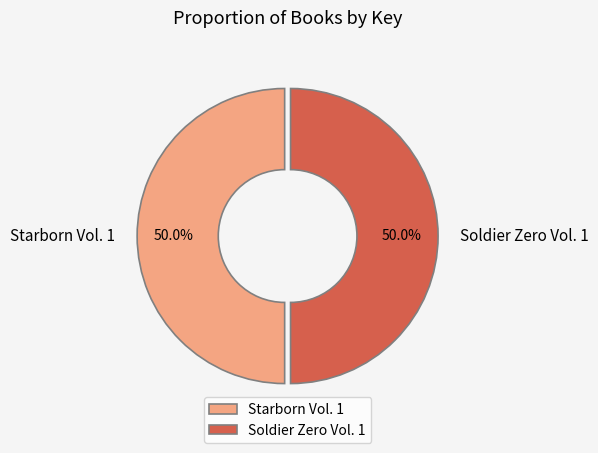

Approximately how many times larger is the value at Starborn Vol. 1 compared to Soldier Zero Vol. 1?

1.0